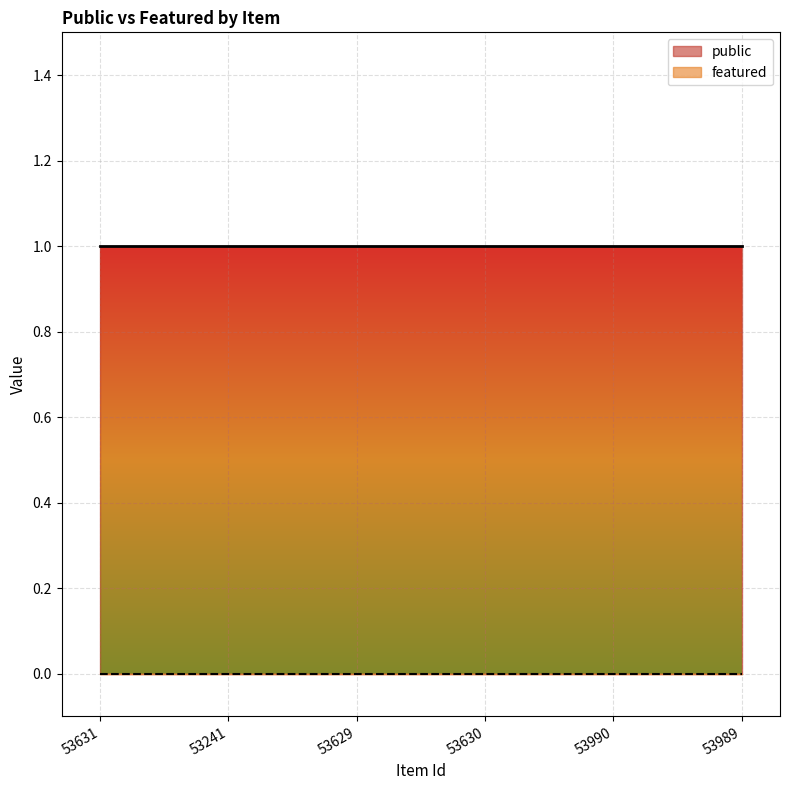

Which series has the largest total across all categories?

public